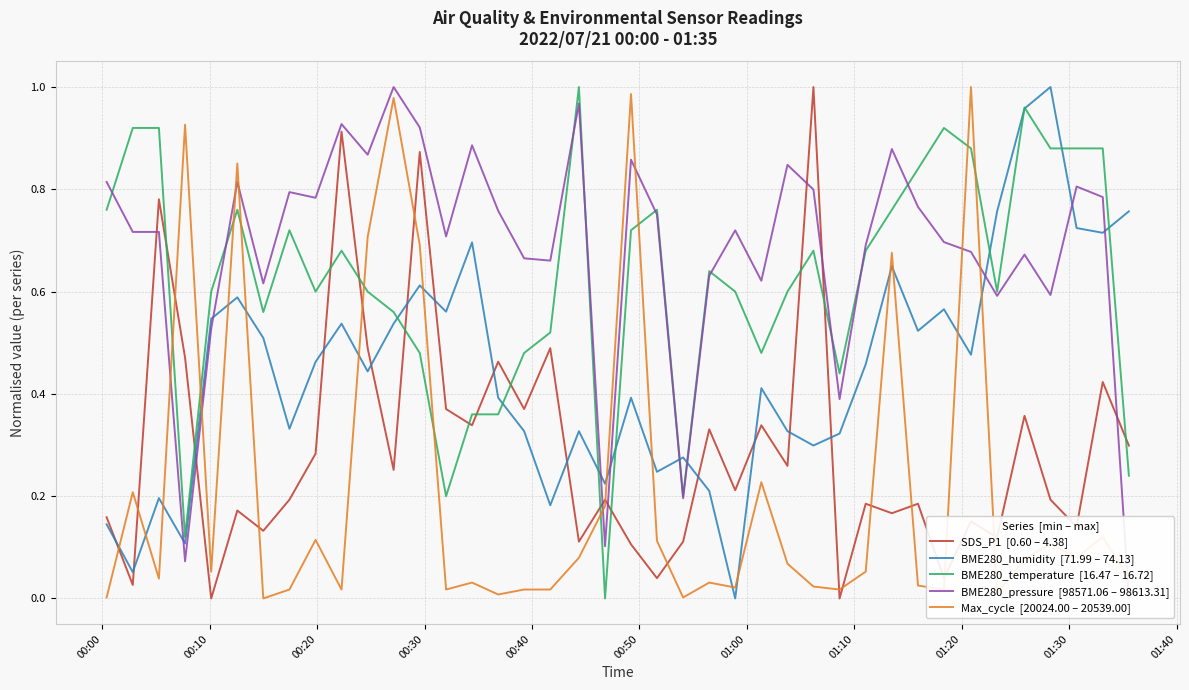

Is the value of Max_cycle  [20024.00 – 20539.00] at 16 greater than the value of BME280_temperature  [16.47 – 16.72] at 00:30?

No